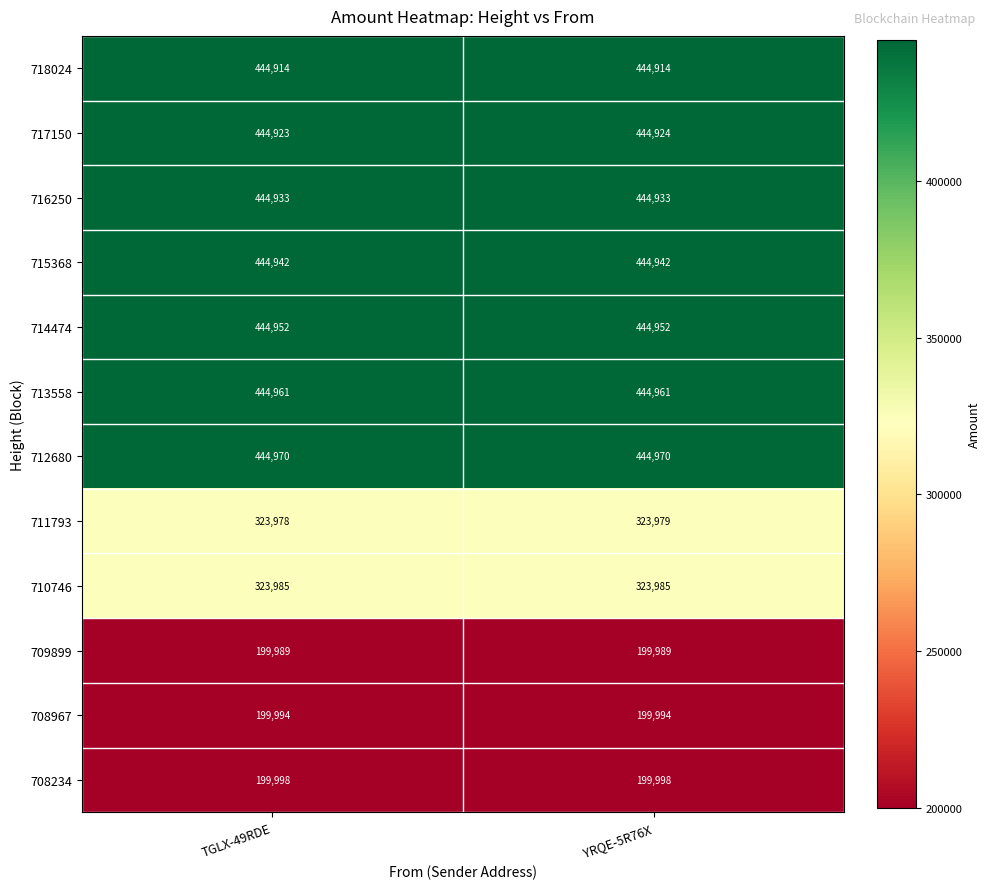

Reading left to right, transcribe all the data shown in this chart.

718024: 444914	444914
717150: 444923	444924
716250: 444933	444933
715368: 444942	444942
714474: 444952	444952
713558: 444961	444961
712680: 444970	444970
711793: 323978	323979
710746: 323985	323985
709899: 199989	199989
708967: 199994	199994
708234: 199998	199998